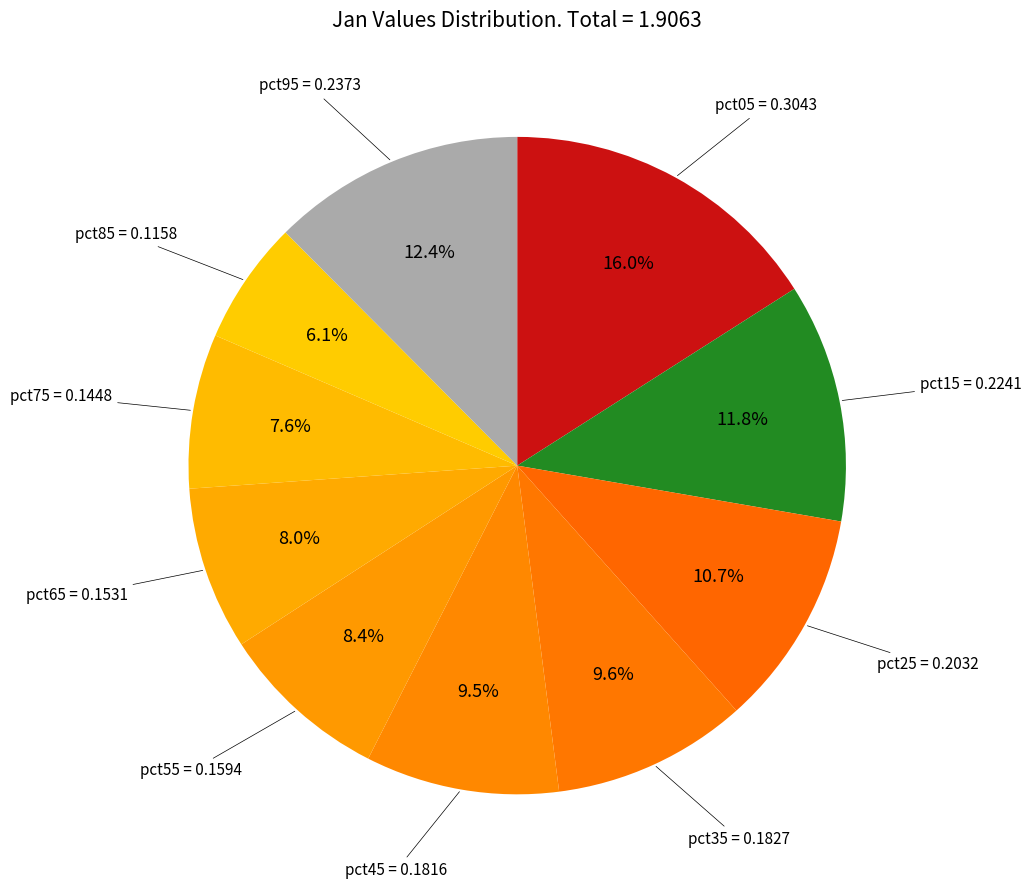

How much of the chart is everything except pct45?

90.5%